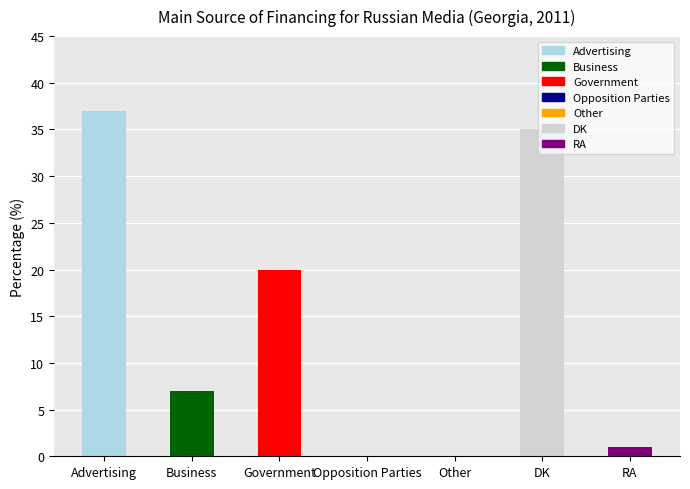

At which label does the data first exceed 7?

Advertising